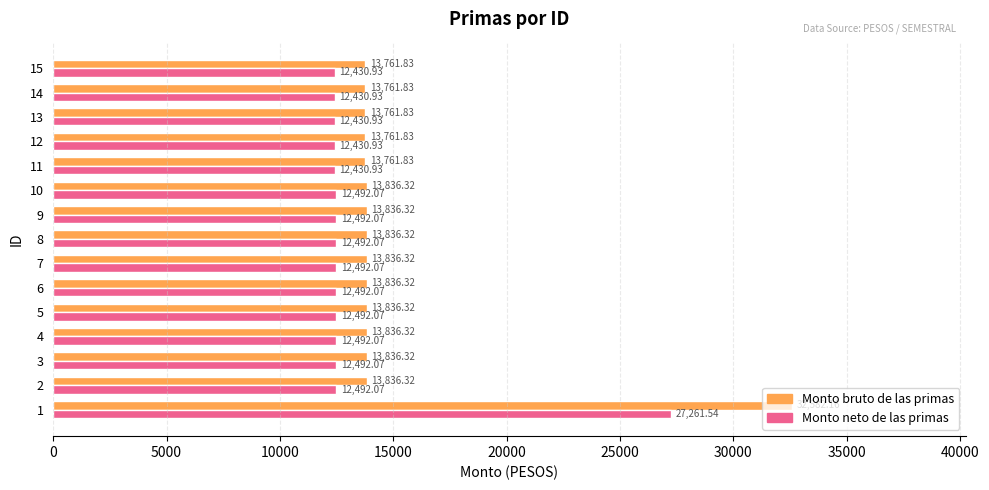

Rank the series by their average value, from lowest to highest.

Monto neto de las primas, Monto bruto de las primas